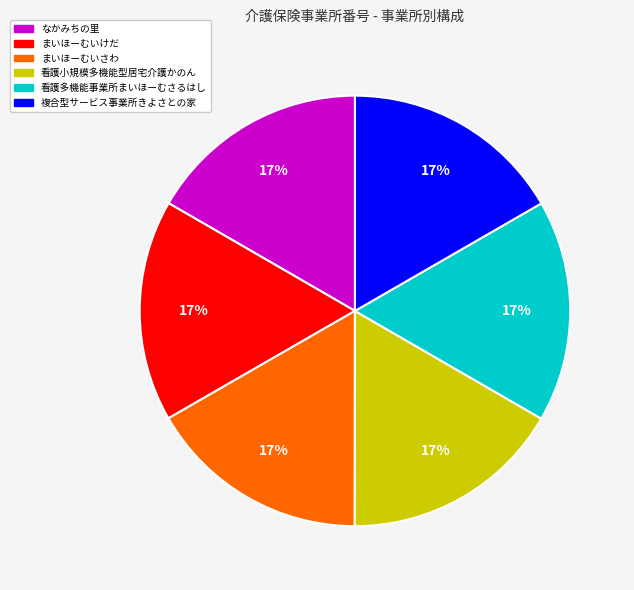

How many segments does this pie chart have?

6